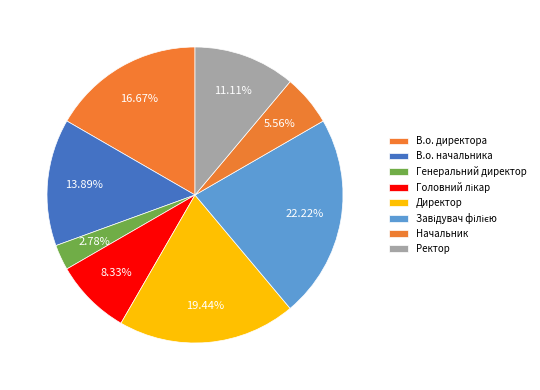

To the nearest percent, what is the difference between the Генеральний директор and Начальник slice percentages?

3%